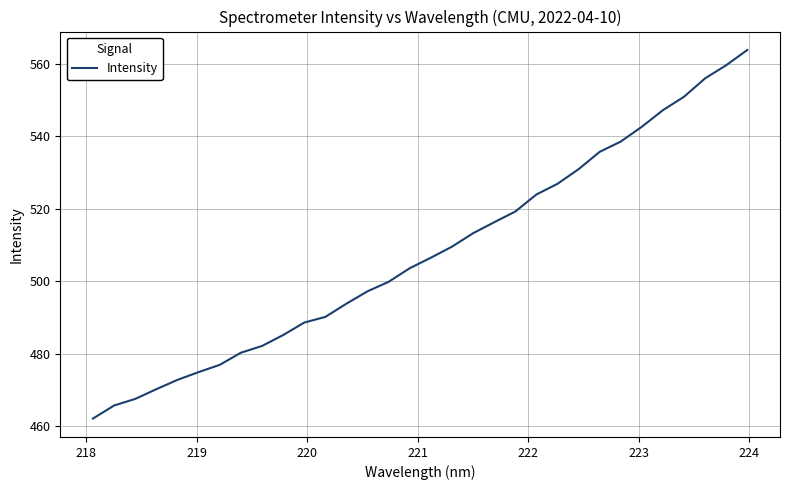

What is the difference between the maximum and minimum values?

101.7